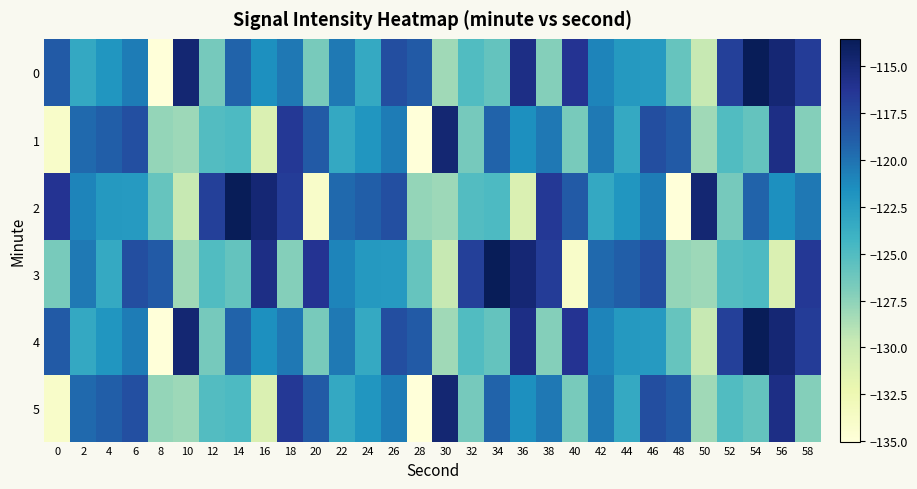

Which has a higher value, 54 or 32?

54